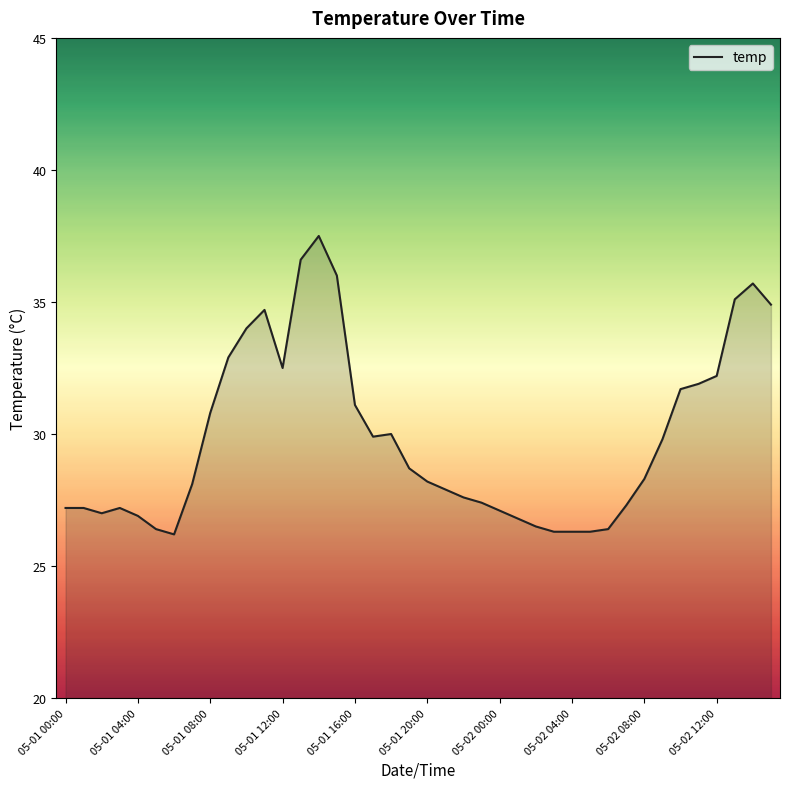

What is the difference between the maximum and minimum values?

11.3